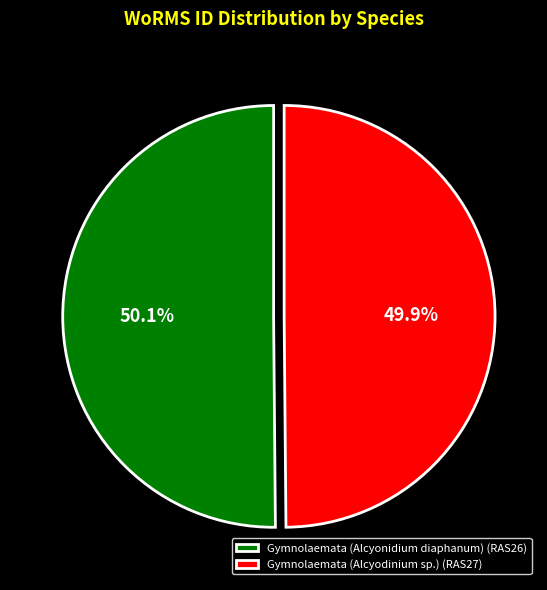

What percentage is the Gymnolaemata (Alcyodinium sp.) slice, to the nearest percent?

50%